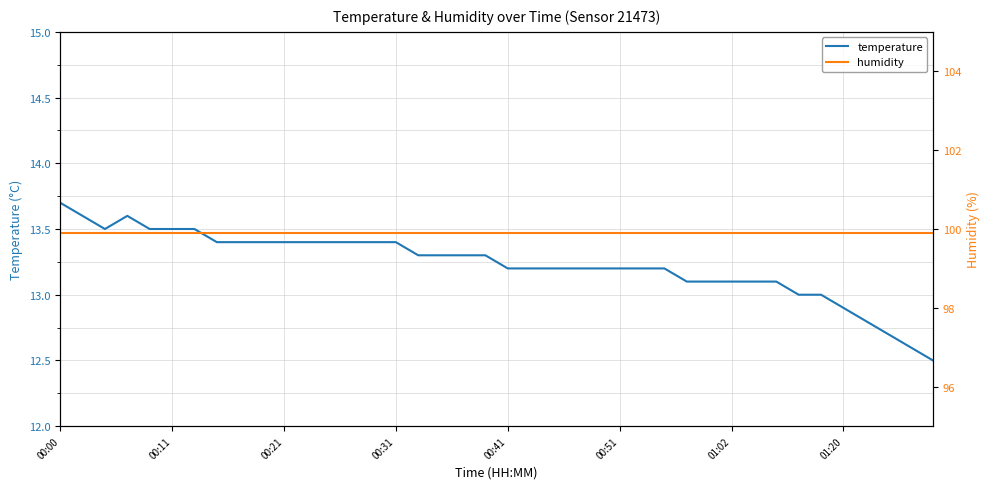

What is the sum of all humidity values?

3996.0